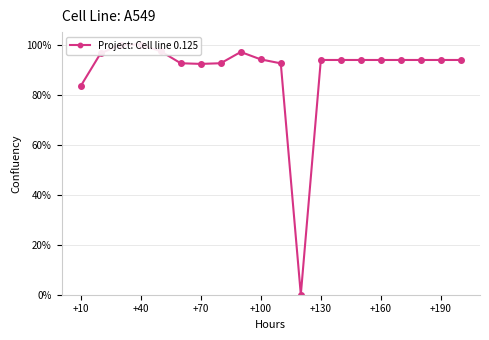

Reading left to right, what are all the values shown in this chart?

83.3	96.5	100.0	100.0	97.4	92.6	92.3	92.6	97.1	94.1	92.5	0.0	93.9	93.9	93.9	93.9	93.9	93.9	93.9	93.9